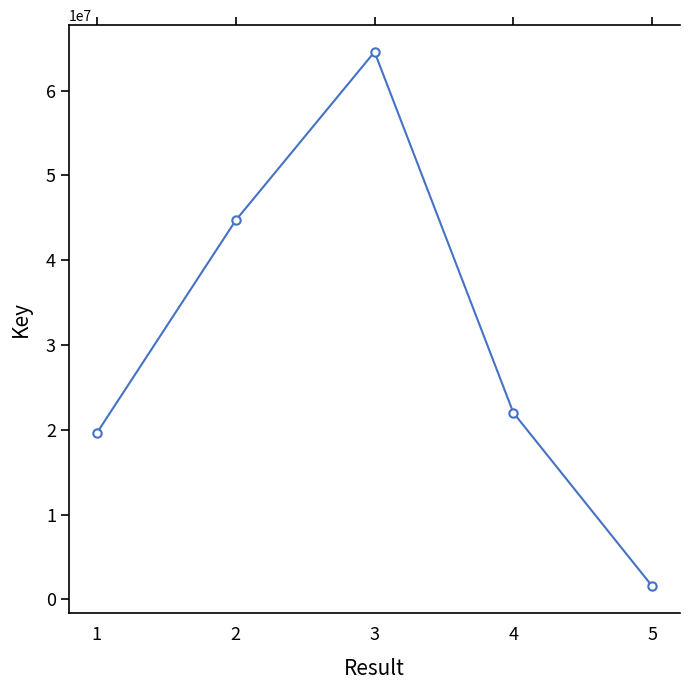

How many values are below 22010872?

2